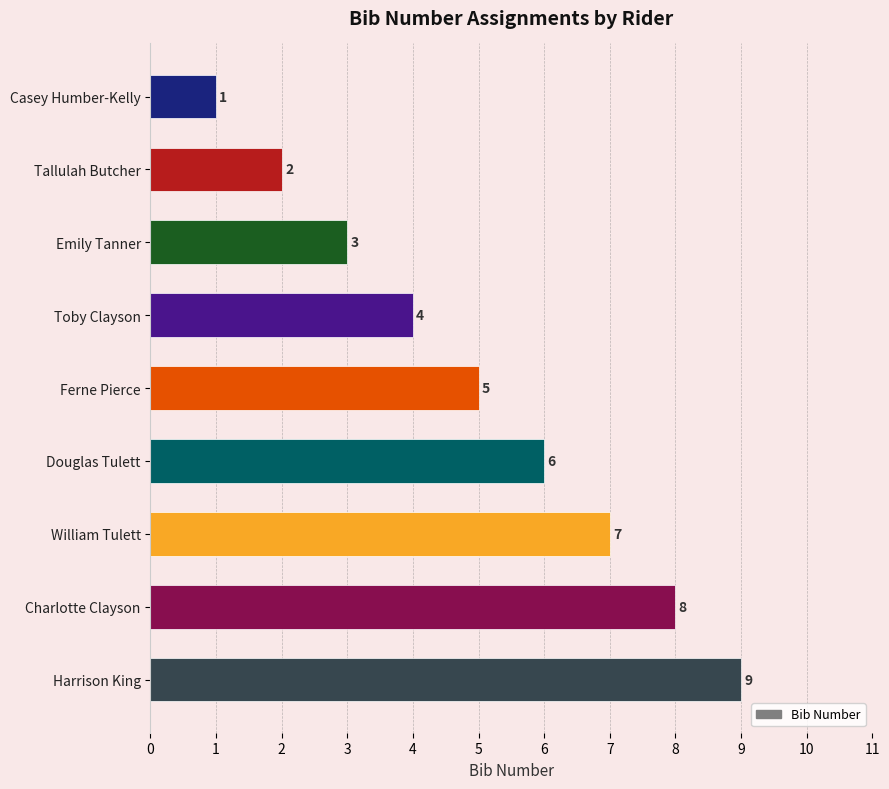

What is the sum of the values at Ferne Pierce and Douglas Tulett?

11